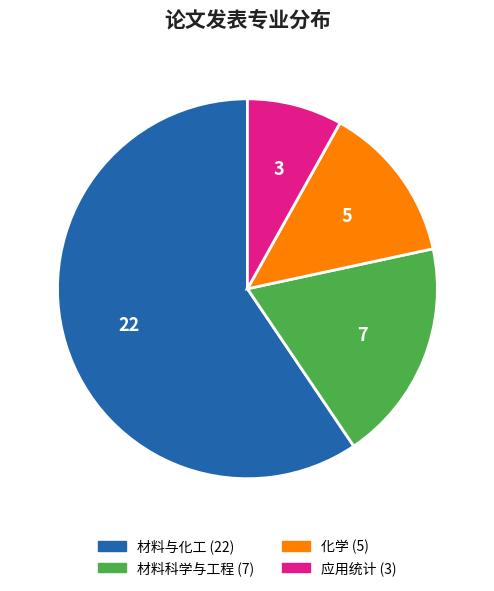

Is the sum of 化学 and 材料科学与工程 greater than half?

No